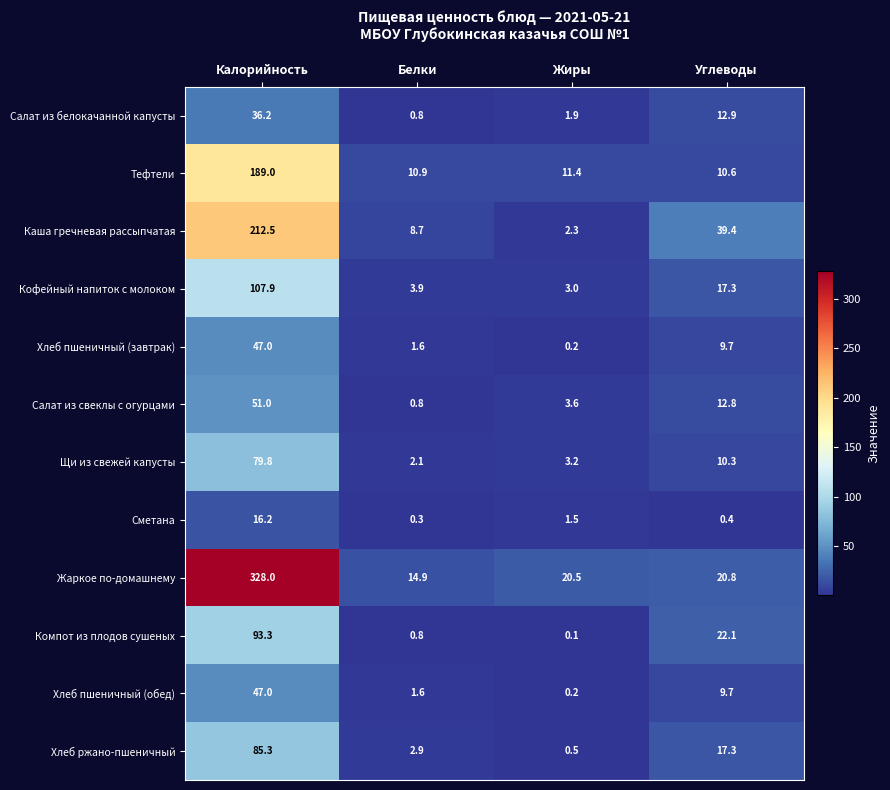

At which category does the chart reach its peak across all series?

Калорийность